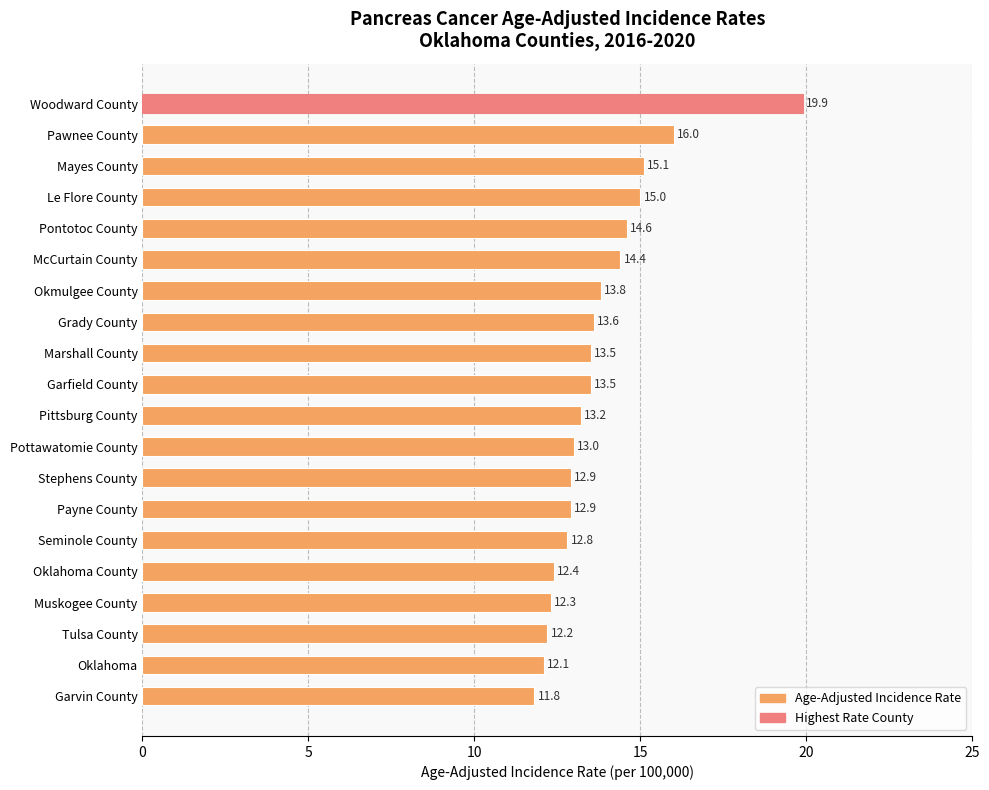

What is the value of the 20th bar from the top?

11.8